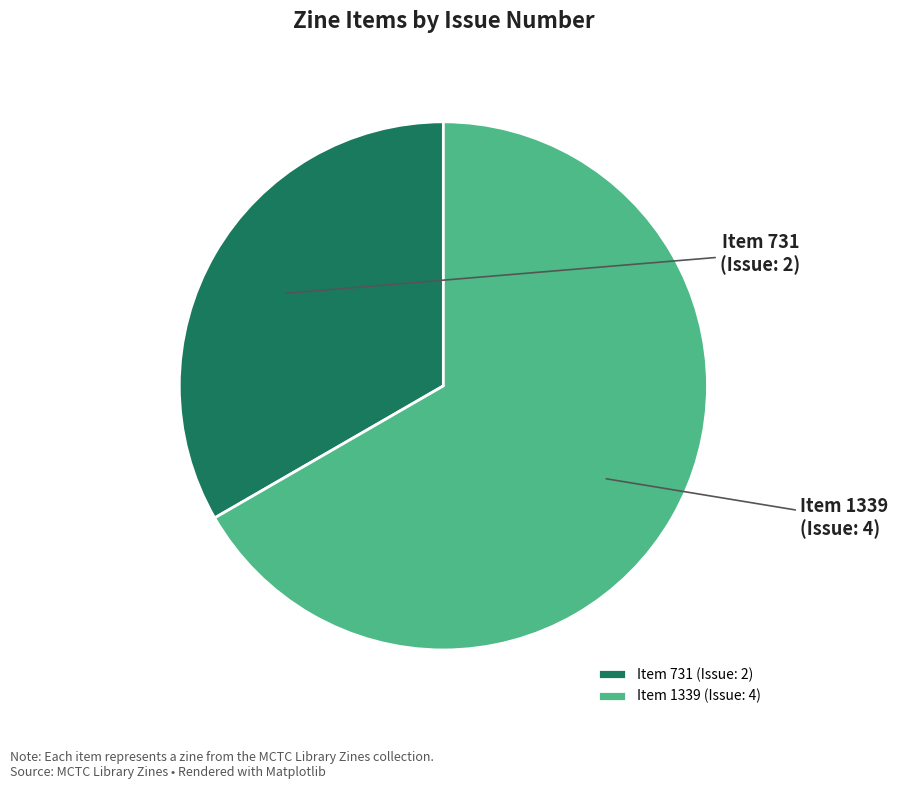

Is it true that Item 731 (Issue: 2) is 41% of the pie?

False